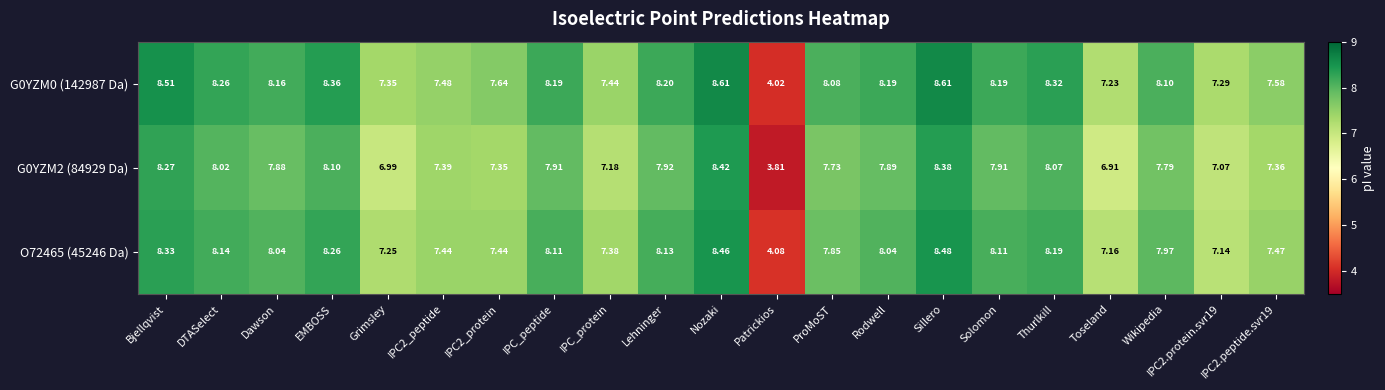

Where does the G0YZM2 (84929 Da) series first go above 7?

Bjellqvist